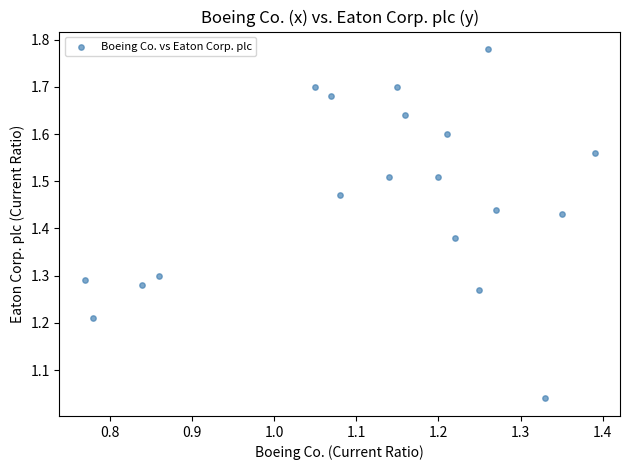

What is the range of Y values (max minus min)?

0.7